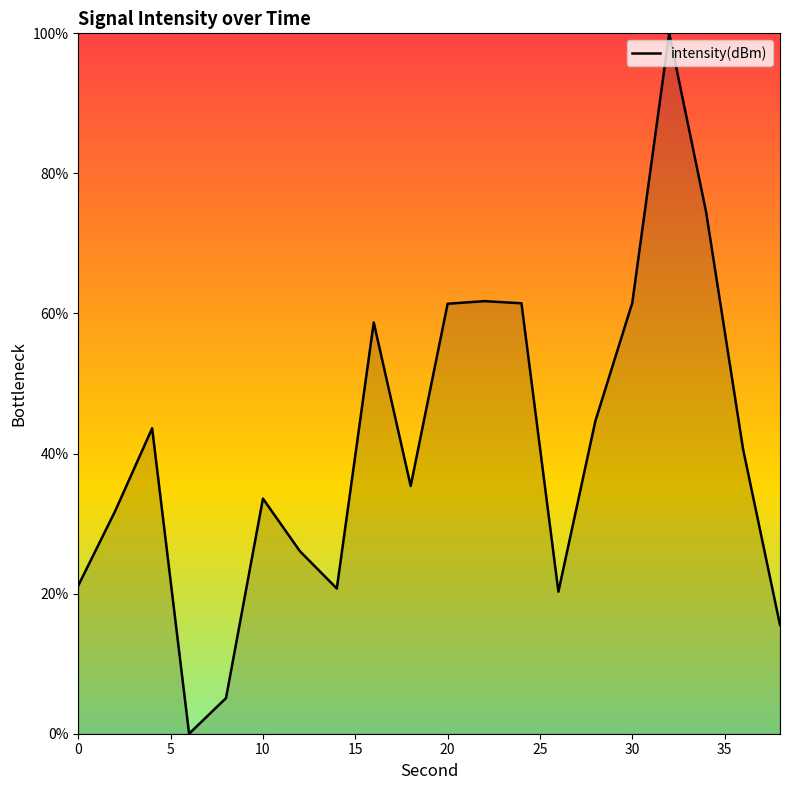

What is the difference between the maximum and minimum values?

100.0